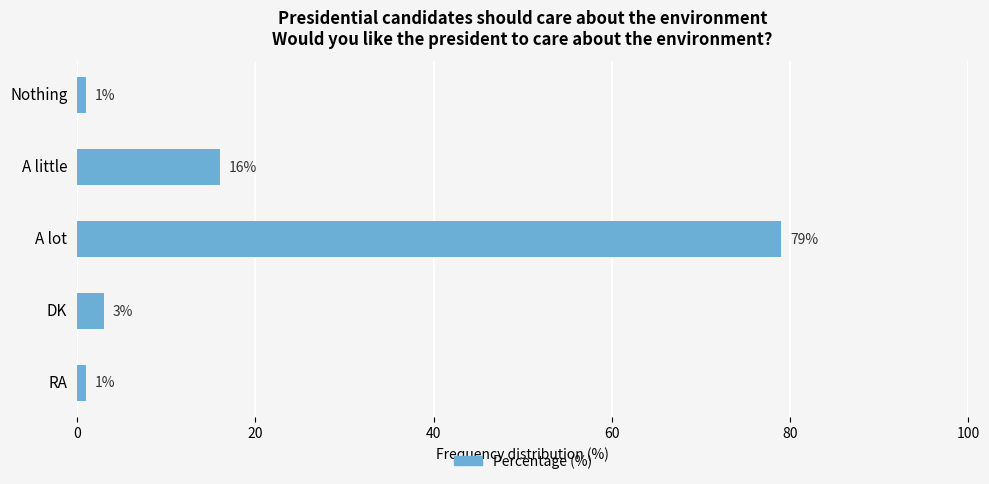

Reading bottom to top, extract all data points from this chart.

1	3	79	16	1